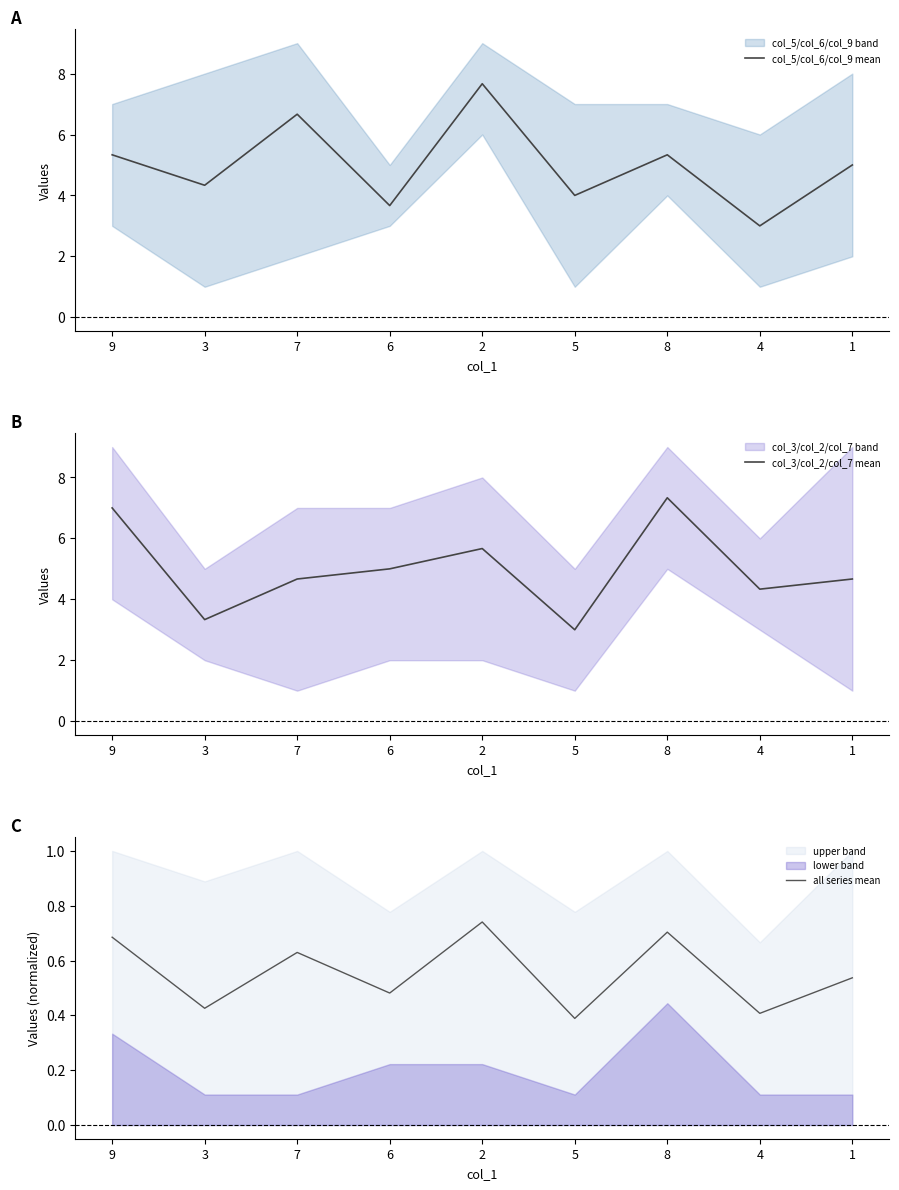

Does the chart display data point markers on the line(s)?

No